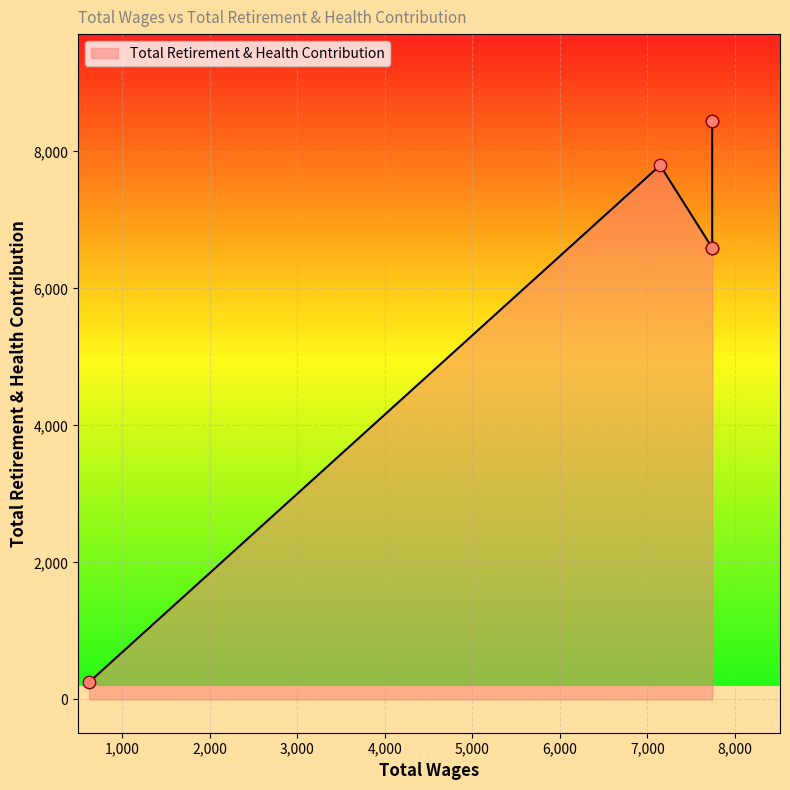

Approximately how many times larger is the value at 7145.0 compared to 7740.0?

1.2